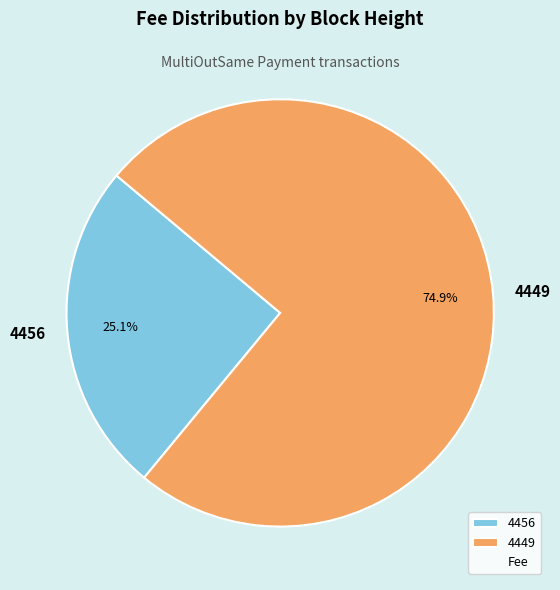

Rank the categories by value from lowest to highest.

4456, 4449